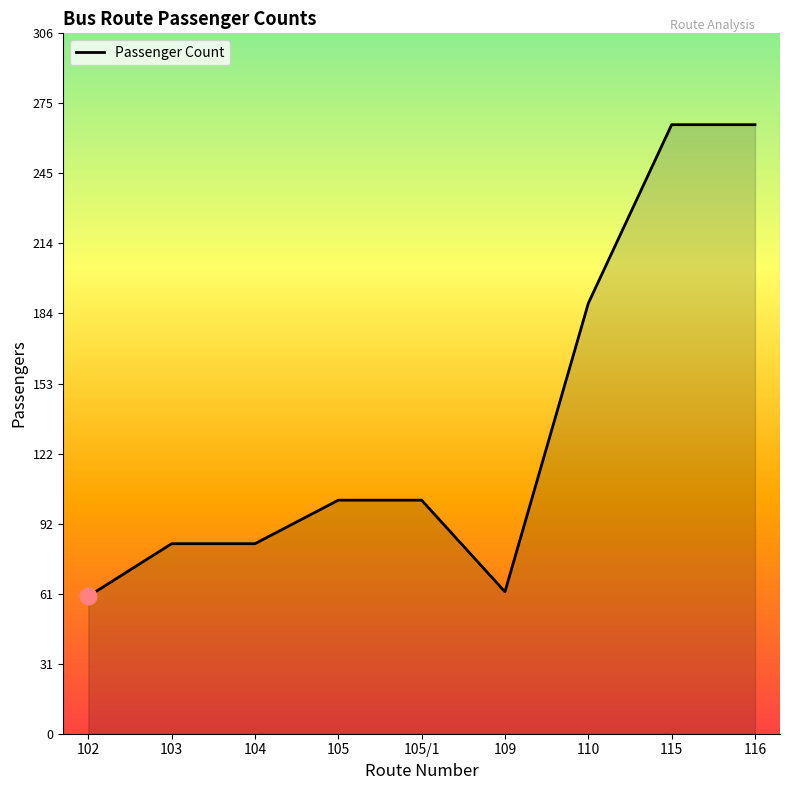

At which label is the value closest to 163?

110